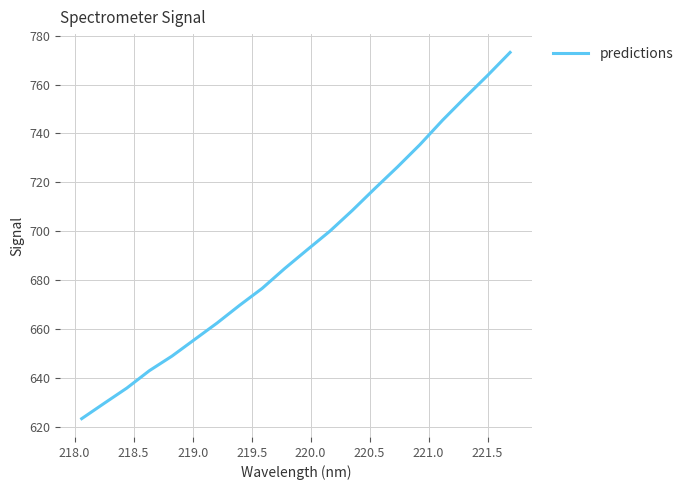

What is the minimum value shown in the chart?

623.3